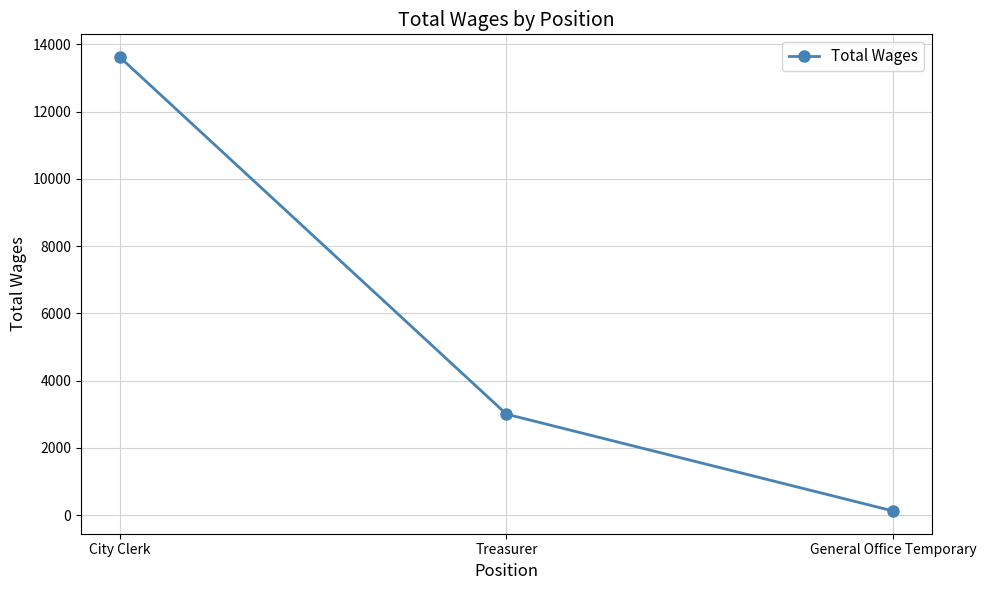

The chart shows a value of 5167 at Treasurer. True or false?

False